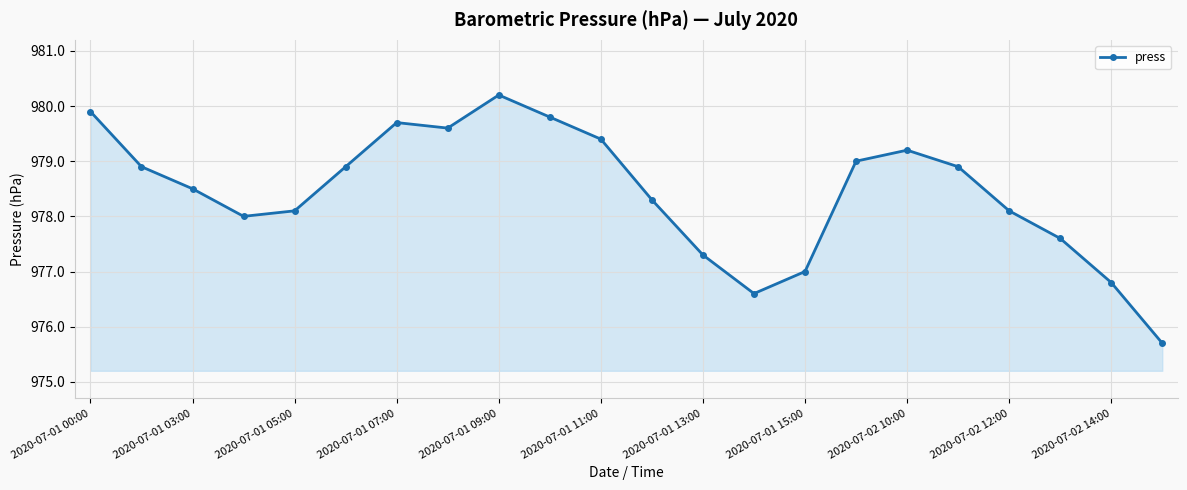

What is the smallest value displayed?

975.7